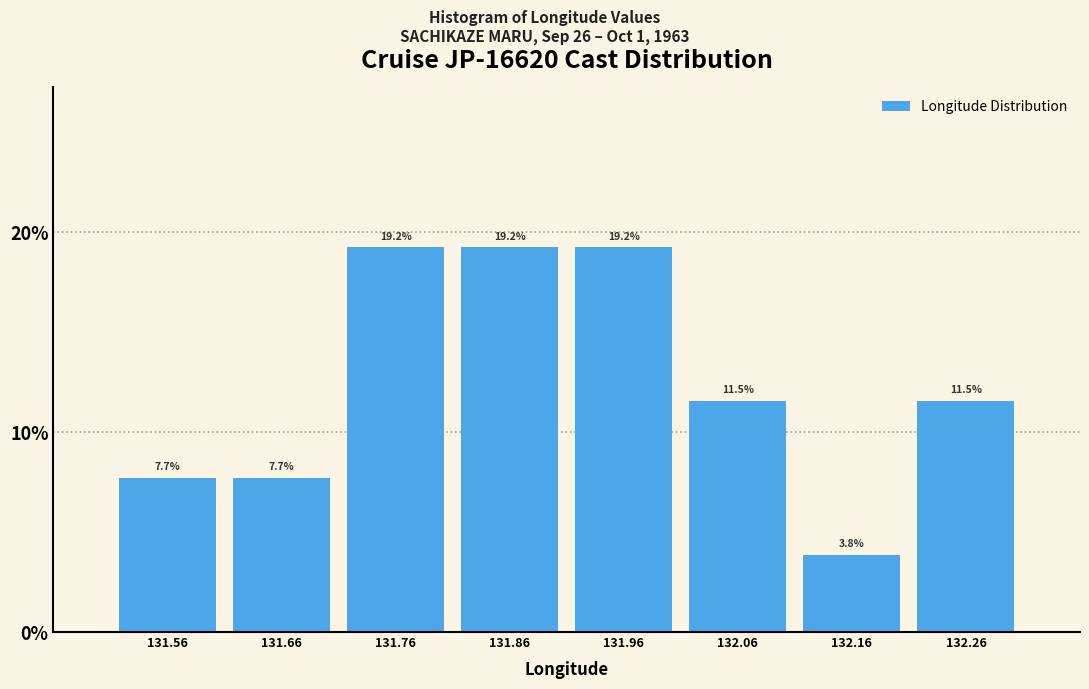

Reading left to right, transcribe this chart: for each bar, give the range it covers on the x-axis and its height.

131.51 to 131.61: 7.7
131.61 to 131.71: 7.7
131.71 to 131.81: 19.2
131.81 to 131.91: 19.2
131.91 to 132.01: 19.2
132.01 to 132.11: 11.5
132.11 to 132.21: 3.8
132.21 to 132.31: 11.5